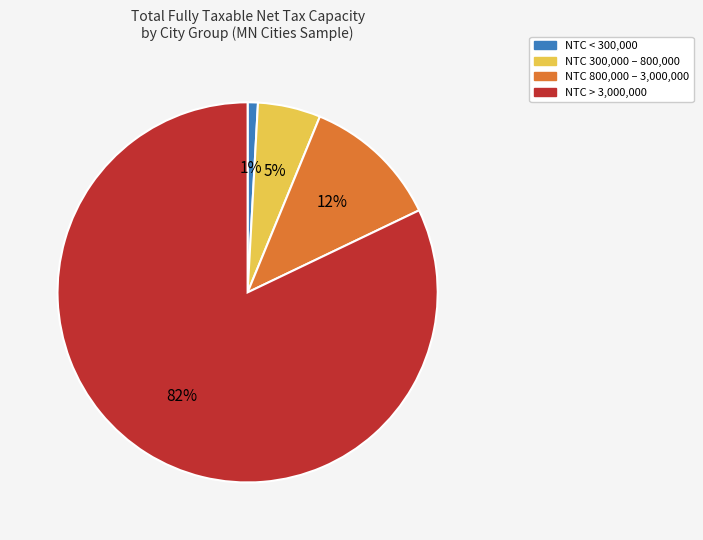

Does any single category account for the majority?

Yes